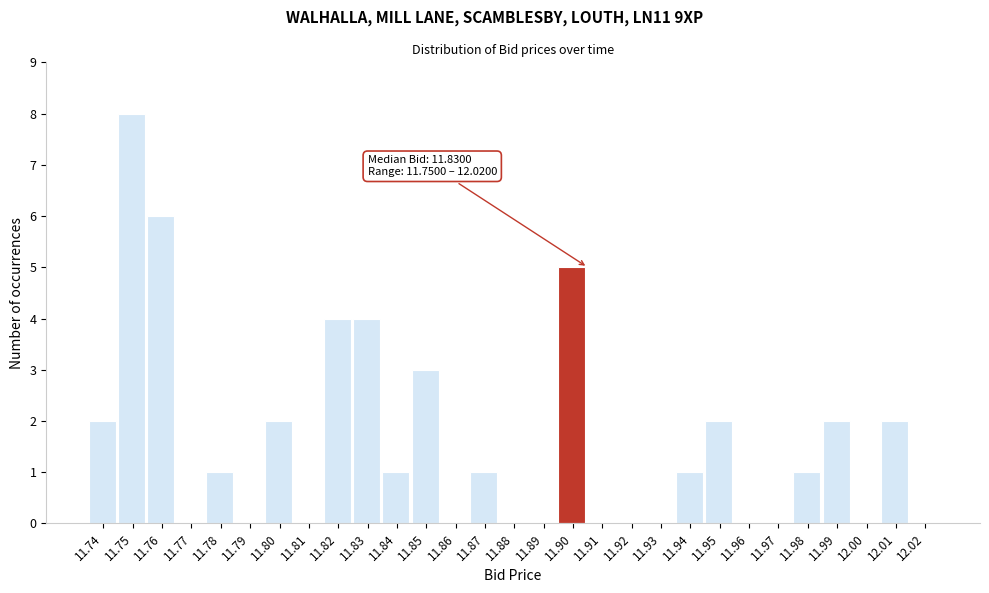

Reading left to right, transcribe all the data shown in this chart.

11.74=2	11.75=8	11.76=6	11.77=0	11.78=1	11.79=0	11.80=2	11.81=0	11.82=4	11.83=4	11.84=1	11.85=3	11.86=0	11.87=1	11.88=0	11.89=0	11.90=5	11.91=0	11.92=0	11.93=0	11.94=1	11.95=2	11.96=0	11.97=0	11.98=1	11.99=2	12.00=0	12.01=2	12.02=0